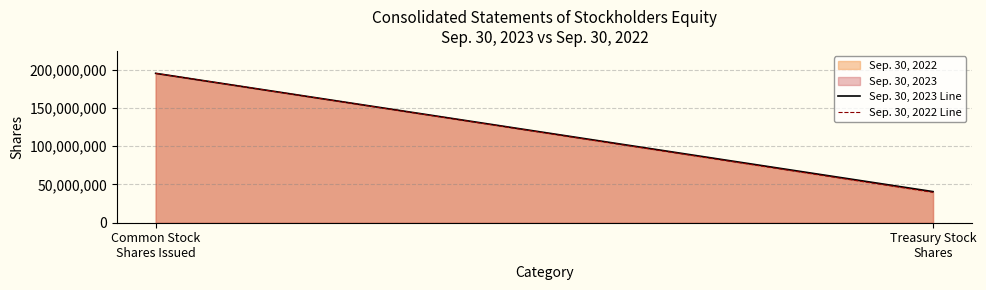

How many values in the Sep. 30, 2023 Line series are below 195100628?

1